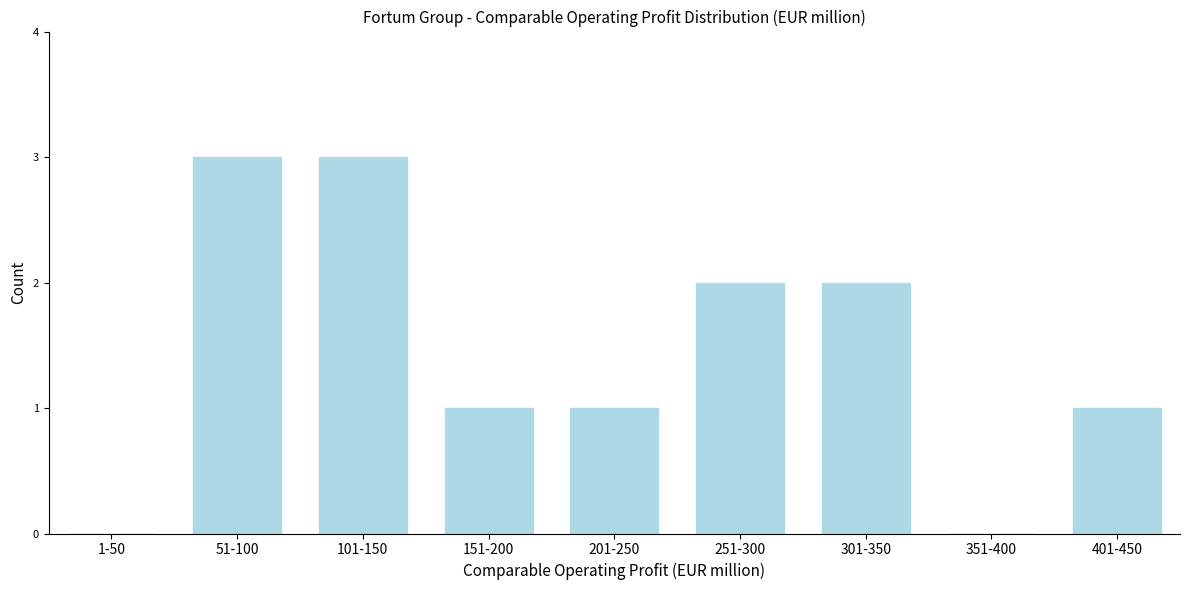

Reading right to left, list all the values displayed in this chart.

401-450=1	351-400=0	301-350=2	251-300=2	201-250=1	151-200=1	101-150=3	51-100=3	1-50=0